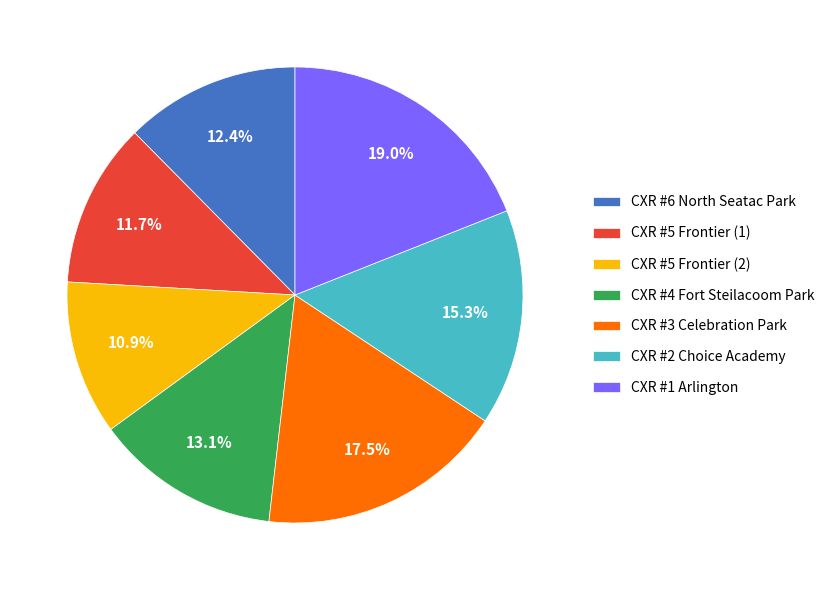

Which slice is the largest?

CXR #1 Arlington